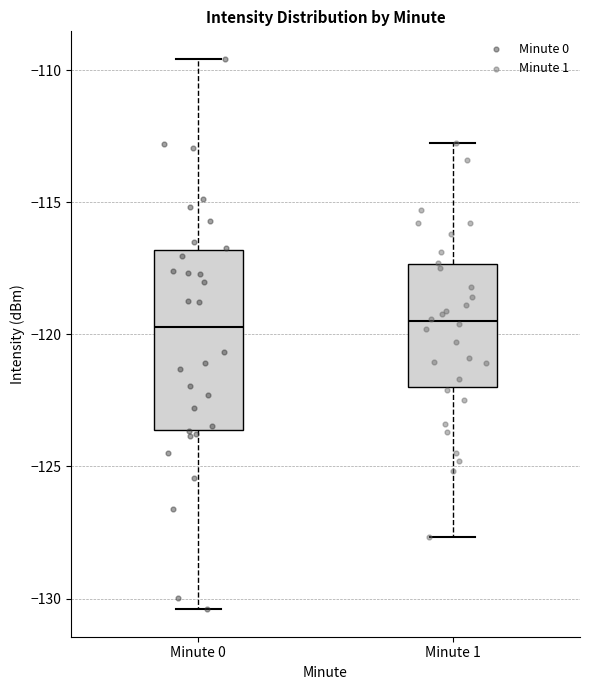

Reading left to right, read every box against the y-axis: the position of its median line, the range the box covers, and the ends of its whiskers. The values are not printed on the chart, so give them approximately, as read against the axis.

Minute 0: median -119.5, box -123.5 to -117.0, whiskers -130.5 to -109.5
Minute 1: median -119.5, box -122.0 to -117.5, whiskers -127.5 to -113.0